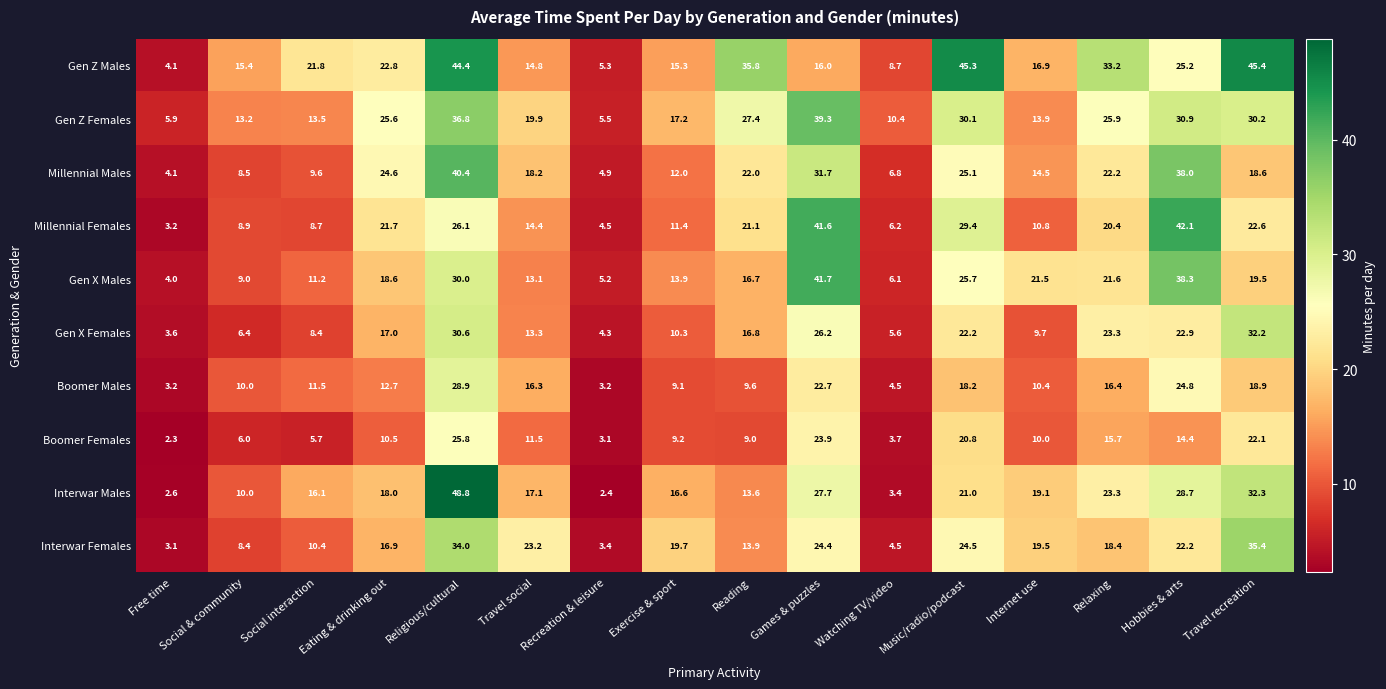

The value of Boomer Females at Travel recreation is 22.1. True or false?

True